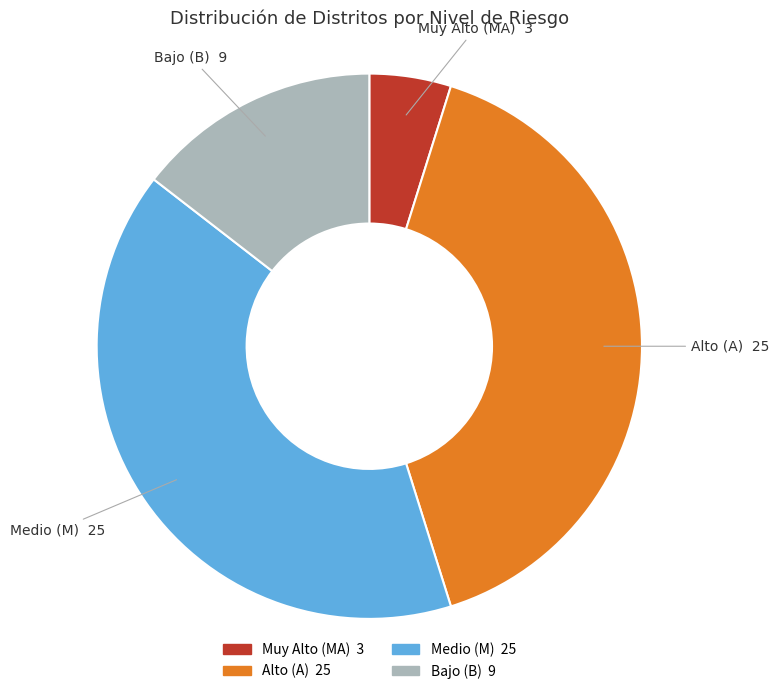

True or false: Medio (M) 25 accounts for 40% of the total.

True